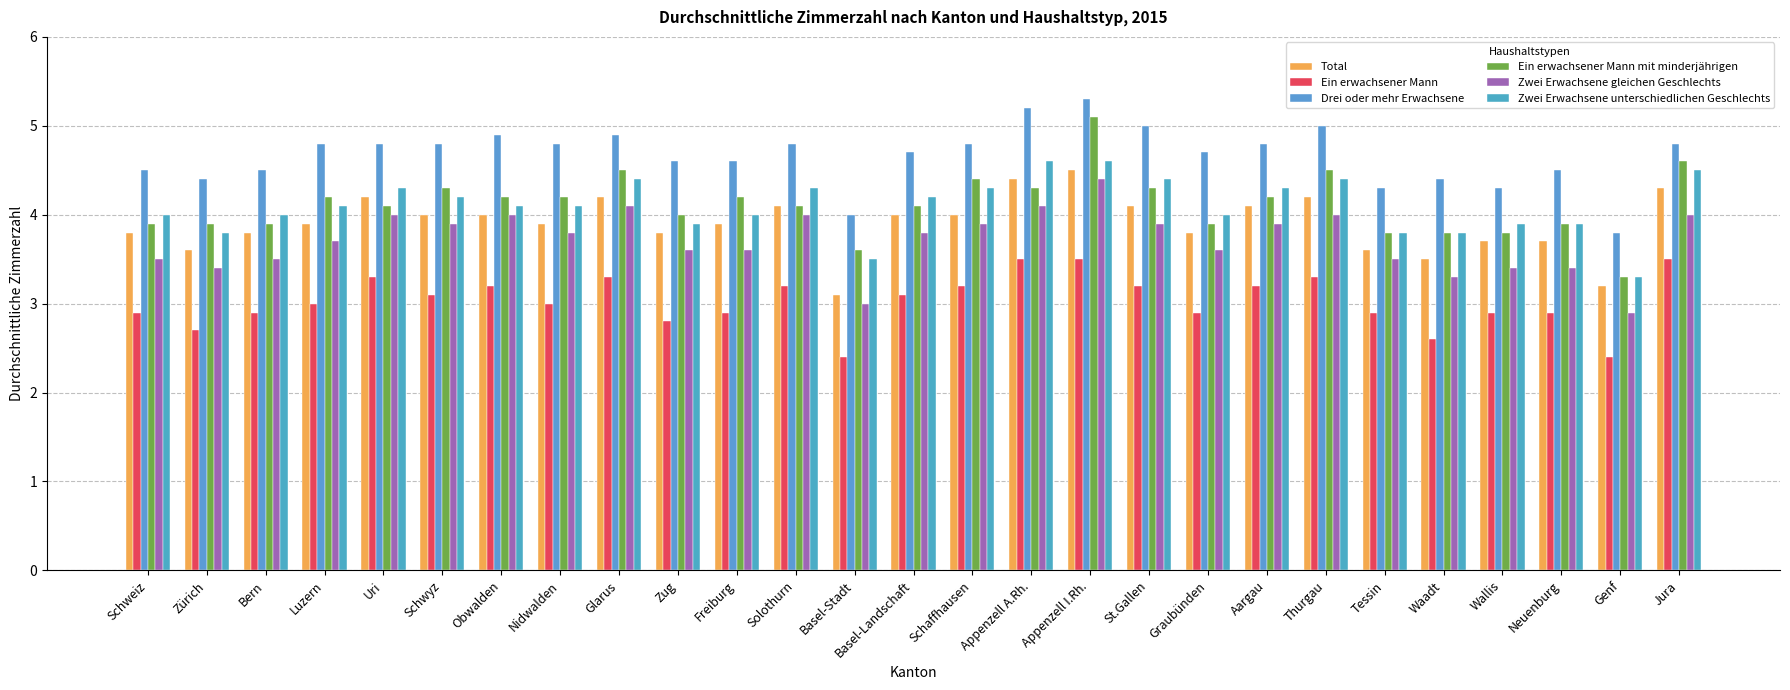

Reading left to right, what are all the values shown in this chart?

Total: Schweiz=3.8	Zürich=3.6	Bern=3.8	Luzern=3.9	Uri=4.2	Schwyz=4.0	Obwalden=4.0	Nidwalden=3.9	Glarus=4.2	Zug=3.8	Freiburg=3.9	Solothurn=4.1	Basel-Stadt=3.1	Basel-Landschaft=4.0	Schaffhausen=4.0	Appenzell A.Rh.=4.4	Appenzell I.Rh.=4.5	St.Gallen=4.1	Graubünden=3.8	Aargau=4.1	Thurgau=4.2	Tessin=3.6	Waadt=3.5	Wallis=3.7	Neuenburg=3.7	Genf=3.2	Jura=4.3
Ein erwachsener Mann: Schweiz=2.9	Zürich=2.7	Bern=2.9	Luzern=3.0	Uri=3.3	Schwyz=3.1	Obwalden=3.2	Nidwalden=3.0	Glarus=3.3	Zug=2.8	Freiburg=2.9	Solothurn=3.2	Basel-Stadt=2.4	Basel-Landschaft=3.1	Schaffhausen=3.2	Appenzell A.Rh.=3.5	Appenzell I.Rh.=3.5	St.Gallen=3.2	Graubünden=2.9	Aargau=3.2	Thurgau=3.3	Tessin=2.9	Waadt=2.6	Wallis=2.9	Neuenburg=2.9	Genf=2.4	Jura=3.5
Drei oder mehr Erwachsene: Schweiz=4.5	Zürich=4.4	Bern=4.5	Luzern=4.8	Uri=4.8	Schwyz=4.8	Obwalden=4.9	Nidwalden=4.8	Glarus=4.9	Zug=4.6	Freiburg=4.6	Solothurn=4.8	Basel-Stadt=4.0	Basel-Landschaft=4.7	Schaffhausen=4.8	Appenzell A.Rh.=5.2	Appenzell I.Rh.=5.3	St.Gallen=5.0	Graubünden=4.7	Aargau=4.8	Thurgau=5.0	Tessin=4.3	Waadt=4.4	Wallis=4.3	Neuenburg=4.5	Genf=3.8	Jura=4.8
Ein erwachsener Mann mit minderjährigen: Schweiz=3.9	Zürich=3.9	Bern=3.9	Luzern=4.2	Uri=4.1	Schwyz=4.3	Obwalden=4.2	Nidwalden=4.2	Glarus=4.5	Zug=4.0	Freiburg=4.2	Solothurn=4.1	Basel-Stadt=3.6	Basel-Landschaft=4.1	Schaffhausen=4.4	Appenzell A.Rh.=4.3	Appenzell I.Rh.=5.1	St.Gallen=4.3	Graubünden=3.9	Aargau=4.2	Thurgau=4.5	Tessin=3.8	Waadt=3.8	Wallis=3.8	Neuenburg=3.9	Genf=3.3	Jura=4.6
Zwei Erwachsene gleichen Geschlechts: Schweiz=3.5	Zürich=3.4	Bern=3.5	Luzern=3.7	Uri=4.0	Schwyz=3.9	Obwalden=4.0	Nidwalden=3.8	Glarus=4.1	Zug=3.6	Freiburg=3.6	Solothurn=4.0	Basel-Stadt=3.0	Basel-Landschaft=3.8	Schaffhausen=3.9	Appenzell A.Rh.=4.1	Appenzell I.Rh.=4.4	St.Gallen=3.9	Graubünden=3.6	Aargau=3.9	Thurgau=4.0	Tessin=3.5	Waadt=3.3	Wallis=3.4	Neuenburg=3.4	Genf=2.9	Jura=4.0
Zwei Erwachsene unterschiedlichen Geschlechts: Schweiz=4.0	Zürich=3.8	Bern=4.0	Luzern=4.1	Uri=4.3	Schwyz=4.2	Obwalden=4.1	Nidwalden=4.1	Glarus=4.4	Zug=3.9	Freiburg=4.0	Solothurn=4.3	Basel-Stadt=3.5	Basel-Landschaft=4.2	Schaffhausen=4.3	Appenzell A.Rh.=4.6	Appenzell I.Rh.=4.6	St.Gallen=4.4	Graubünden=4.0	Aargau=4.3	Thurgau=4.4	Tessin=3.8	Waadt=3.8	Wallis=3.9	Neuenburg=3.9	Genf=3.3	Jura=4.5